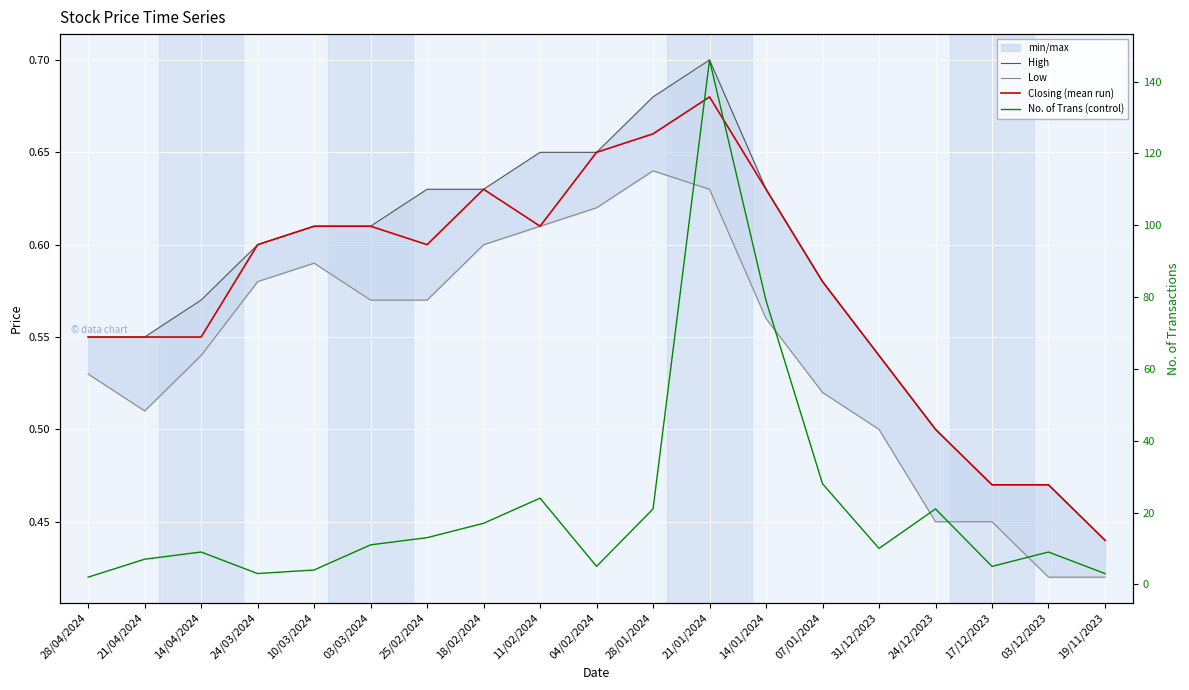

List the series in order of their peak value, lowest first.

Low, Closing (mean run), High, No. of Trans (control)